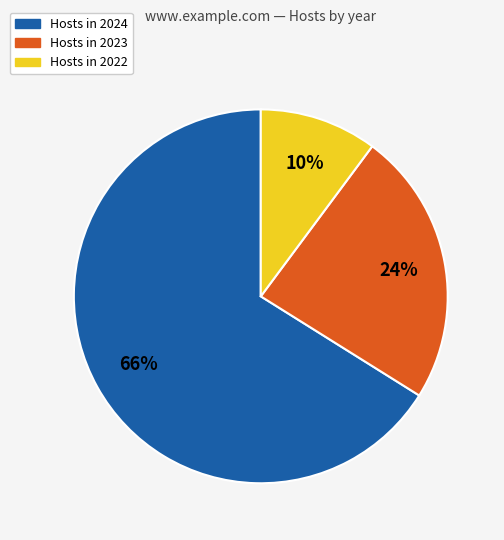

How many segments does this pie chart have?

3